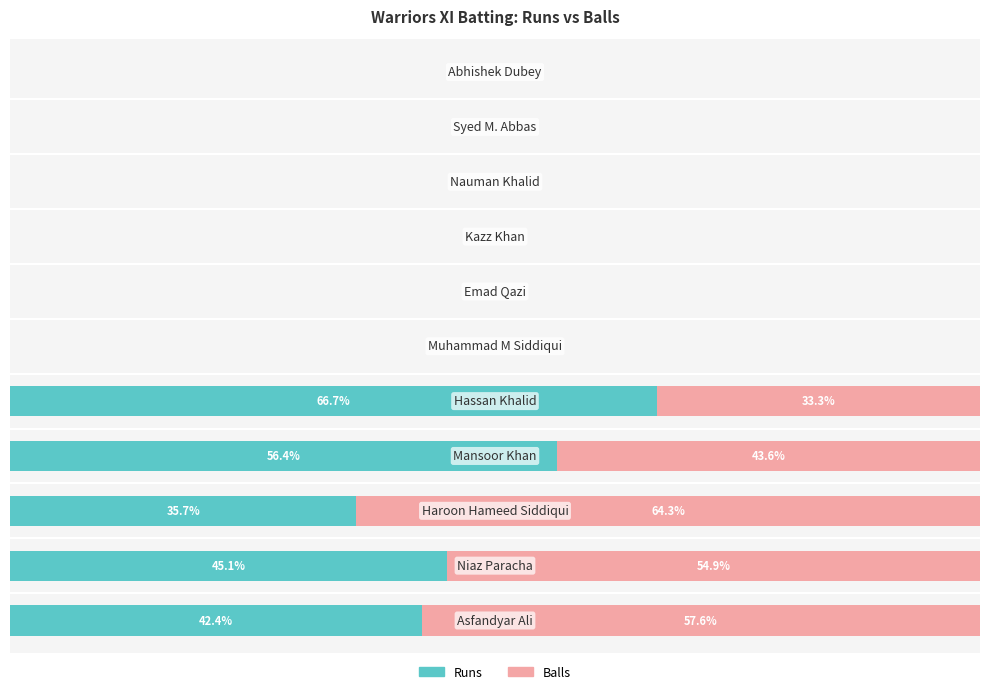

What are all the series names shown in the legend?

Runs, Balls